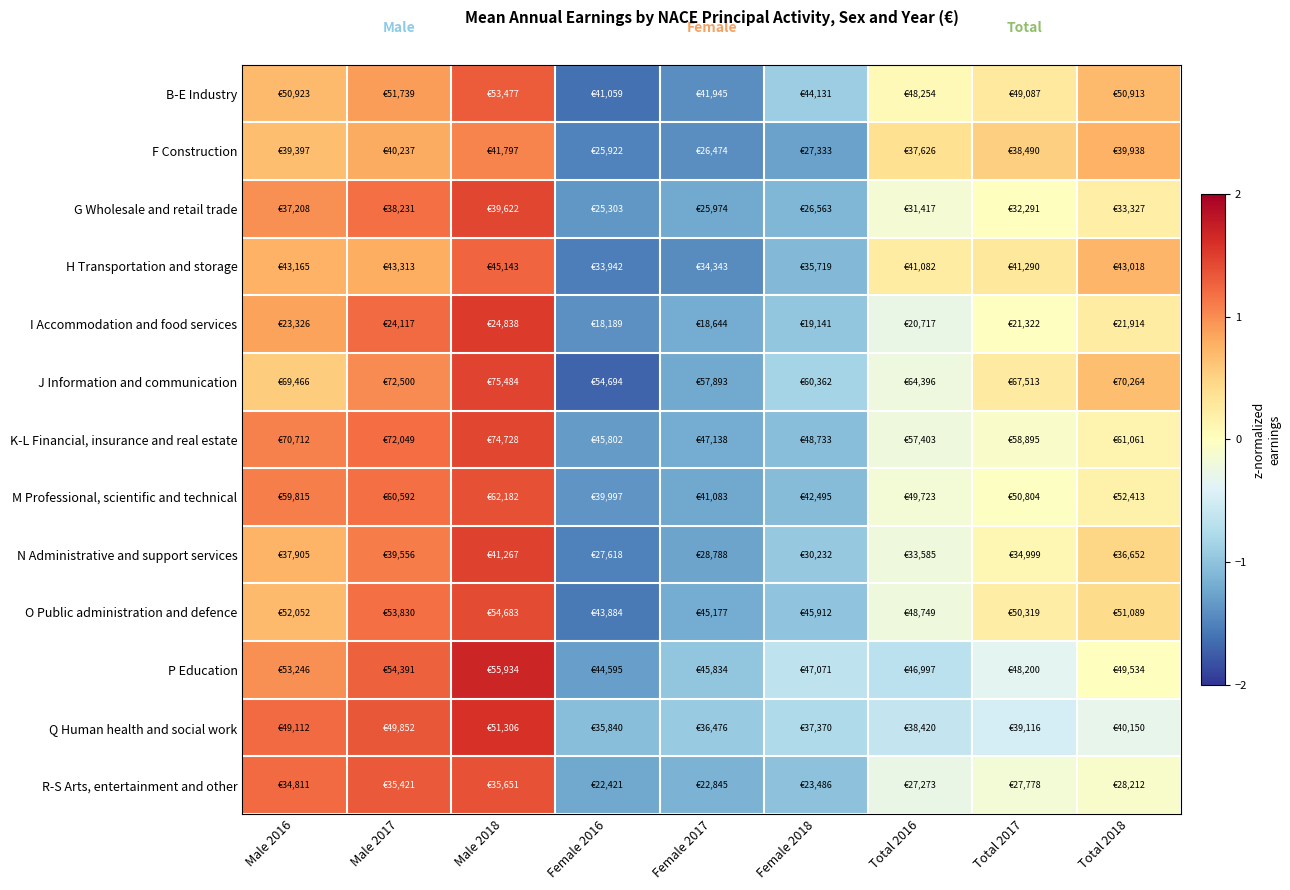

Rank the series at Male 2017 from highest to lowest value.

Q Human health and social work, R-S Arts, entertainment and other, P Education, I Accommodation and food services, K-L Financial, insurance and real estate, O Public administration and defence, M Professional, scientific and technical, G Wholesale and retail trade, N Administrative and support services, J Information and communication, B-E Industry, F Construction, H Transportation and storage